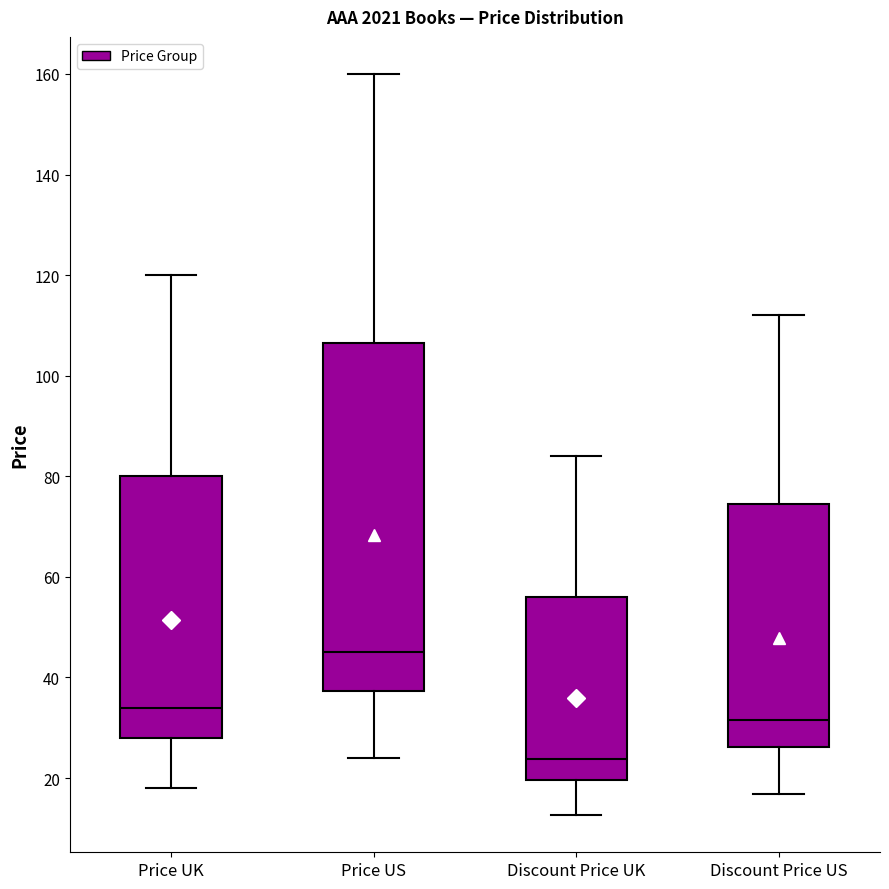

Where is the lower edge of the box for Discount Price UK on the y-axis? The values are not printed on the chart, so give them approximately, as read against the axis.

20